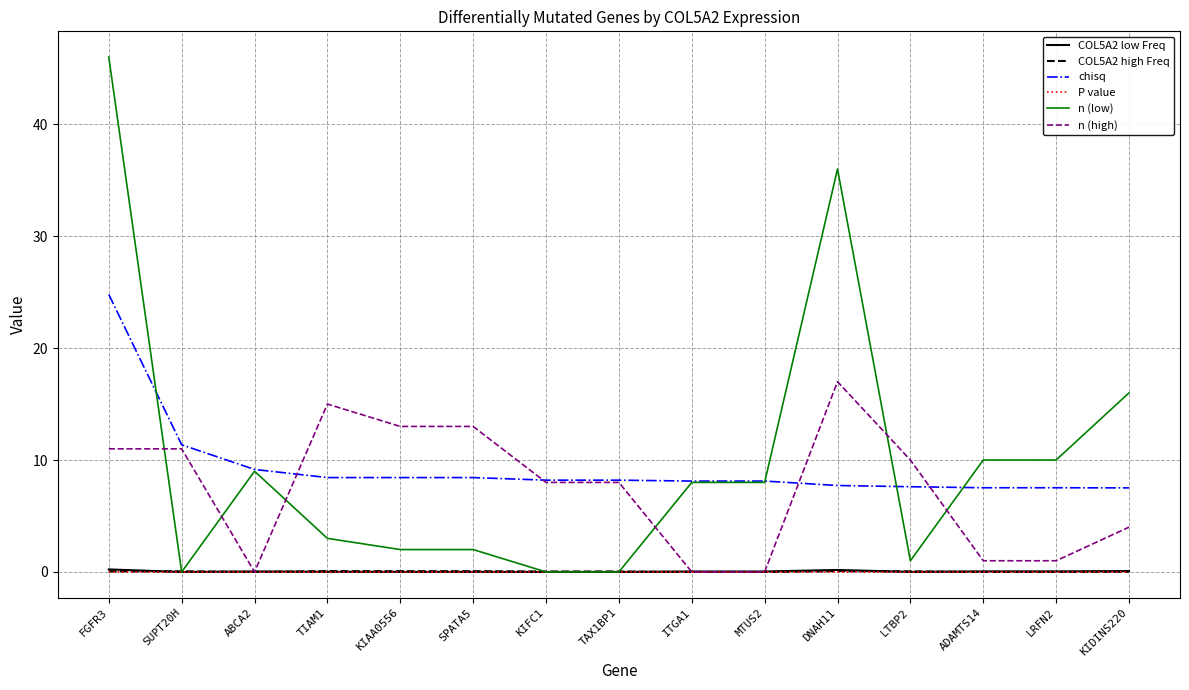

Is it true that P value equals 0.0 at DNAH11?

True